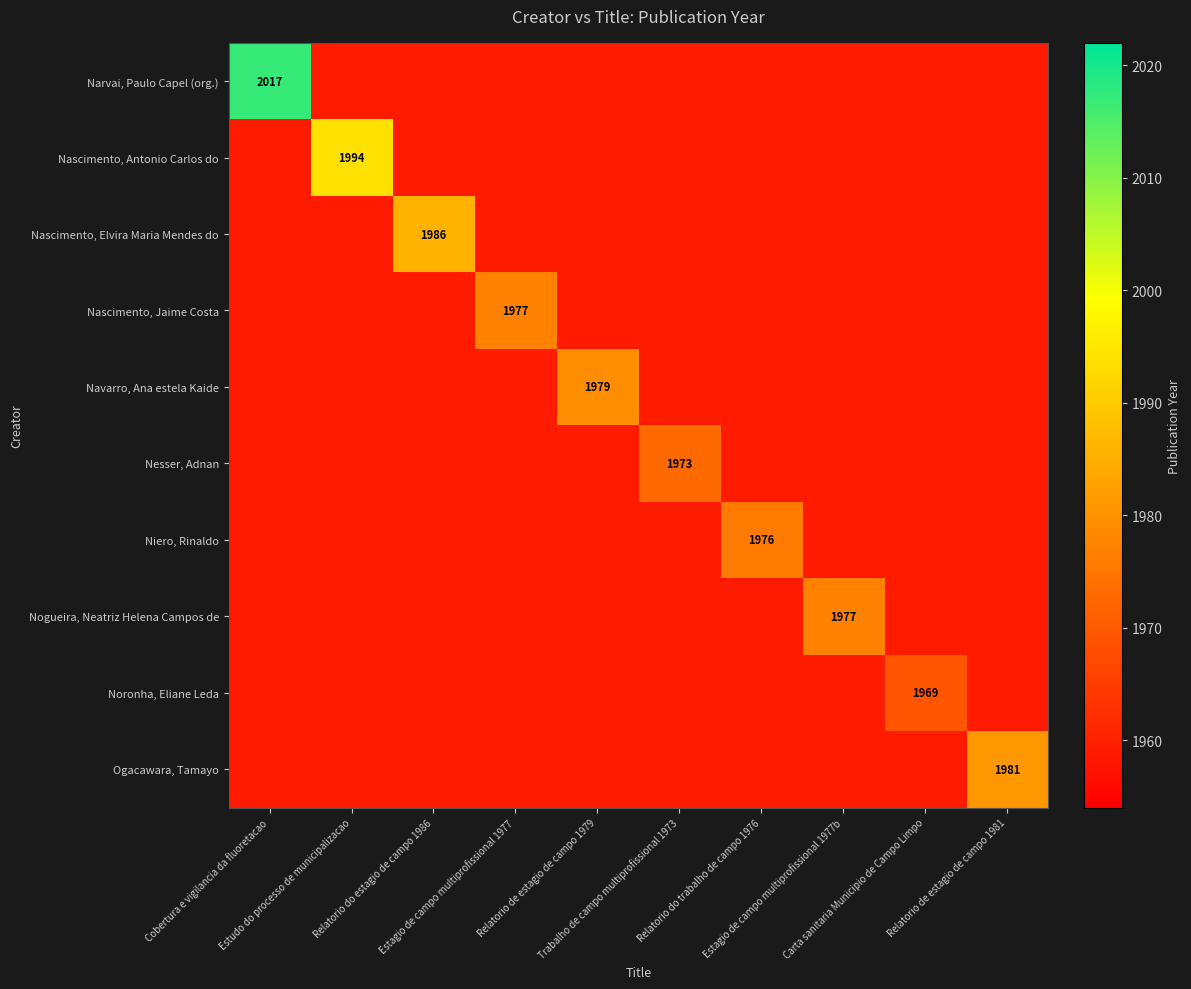

Rank the categories by Nascimento, Antonio Carlos do value from lowest to highest.

Cobertura e vigilancia da fluoretacao, Relatorio do estagio de campo 1986, Estagio de campo multiprofissional 1977, Relatorio de estagio de campo 1979, Trabalho de campo multiprofissional 1973, Relatorio do trabalho de campo 1976, Estagio de campo multiprofissional 1977b, Carta sanitaria Municipio de Campo Limpo, Relatorio de estagio de campo 1981, Estudo do processo de municipalizacao